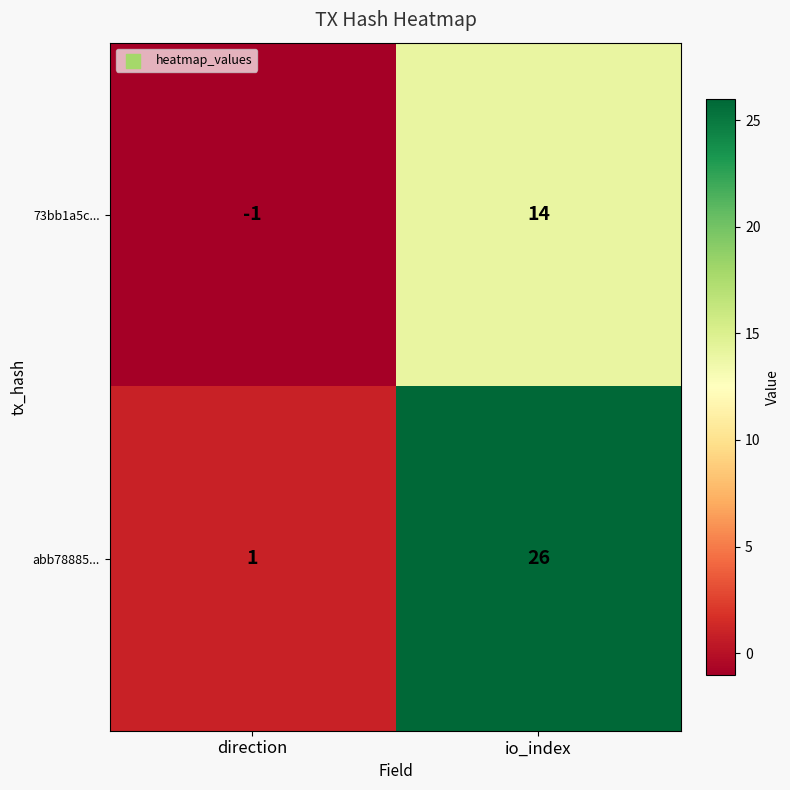

Which series changed the most between direction and io_index?

abb78885...